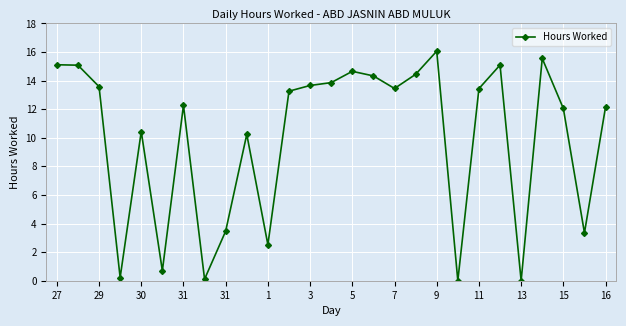

What is the maximum value shown in the chart?

16.1